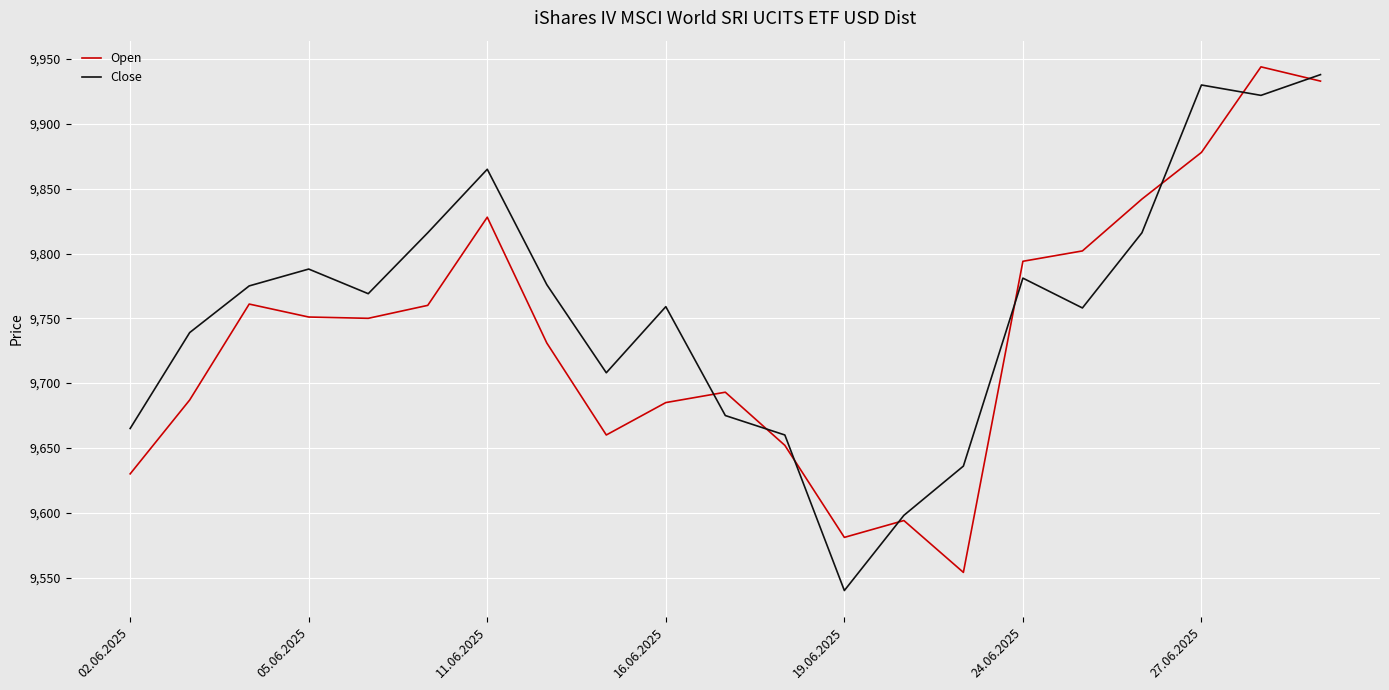

List the series in order of their overall mean, highest first.

Close, Open